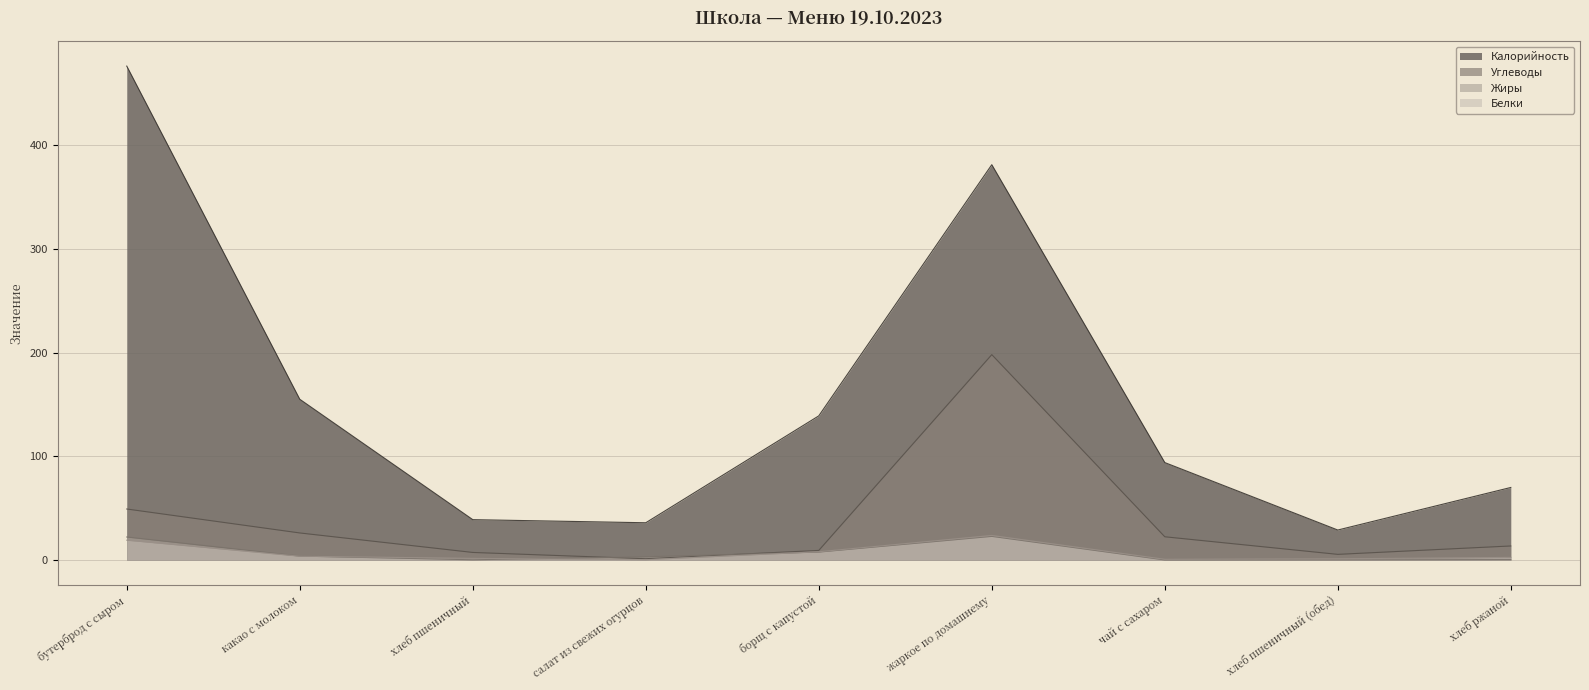

What are all the series names shown in the legend?

Калорийность, Углеводы, Жиры, Белки